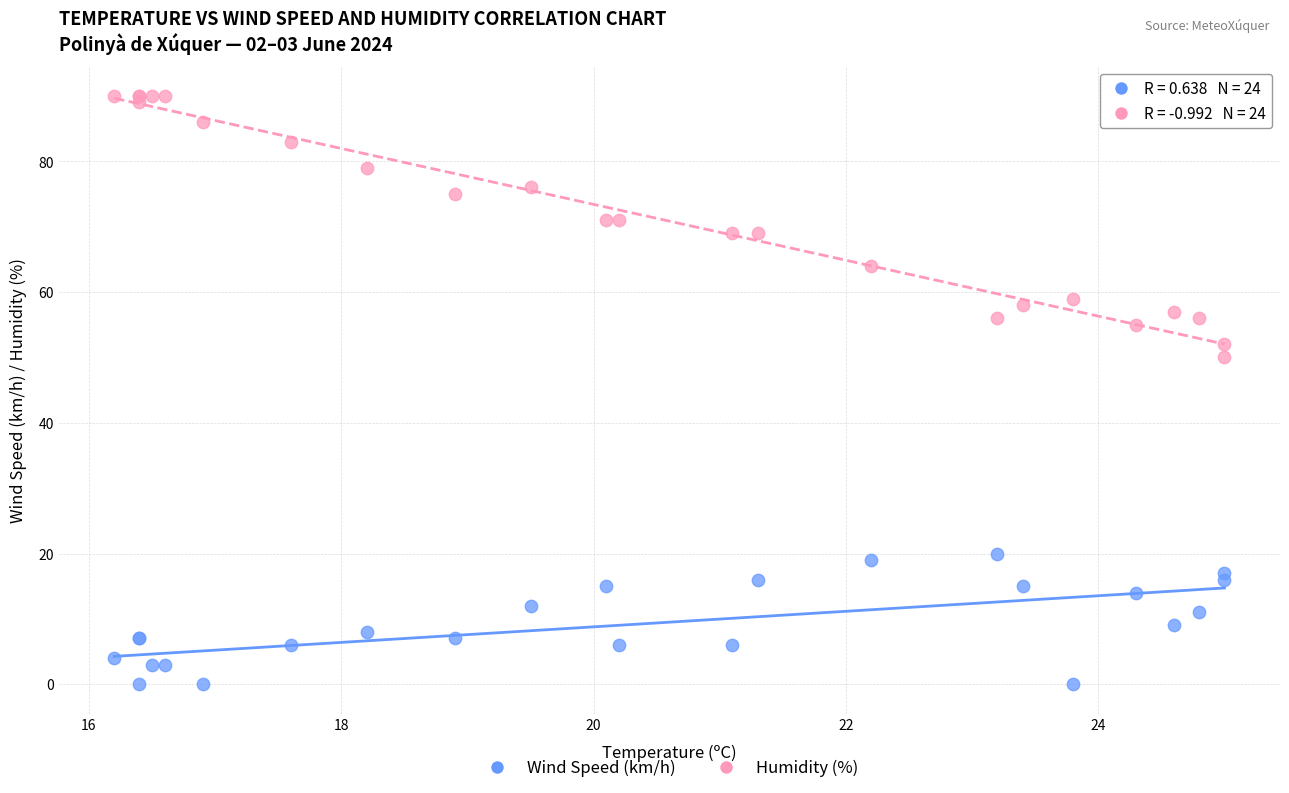

Across all series, what Y value is closest to 45?

50